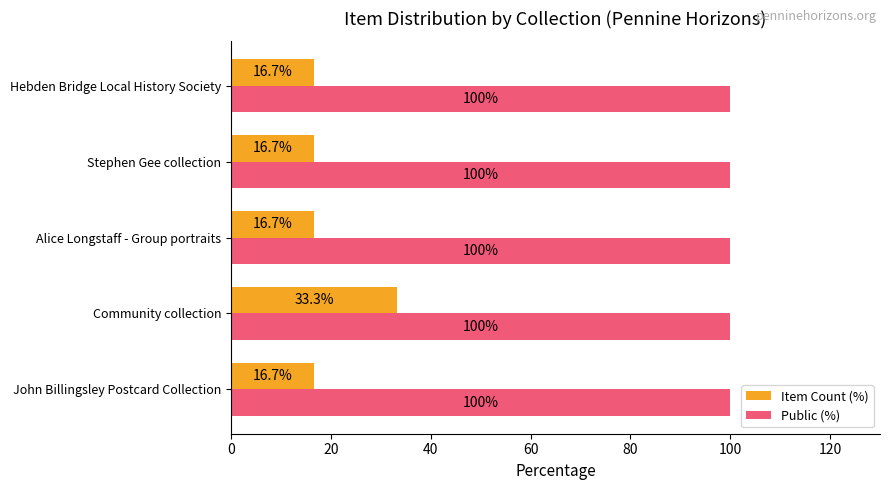

What is the highest value of the Public (%) series?

100.0